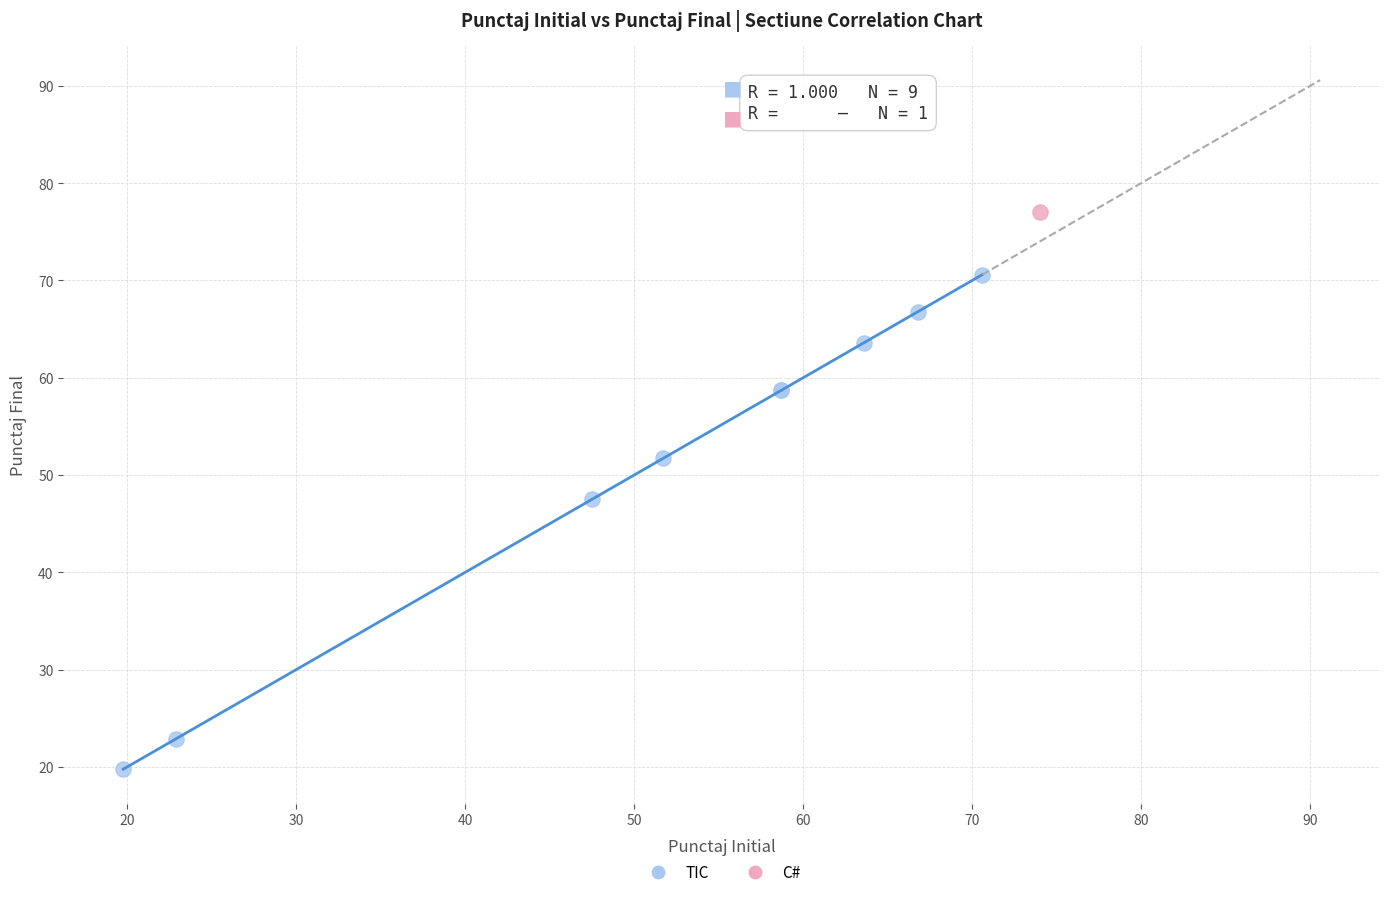

What are all the series names shown in the legend?

TIC, C#